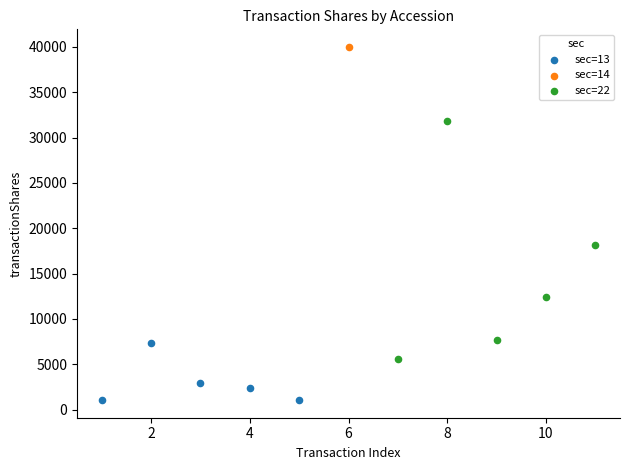

Which series contains the highest Y value?

sec=14